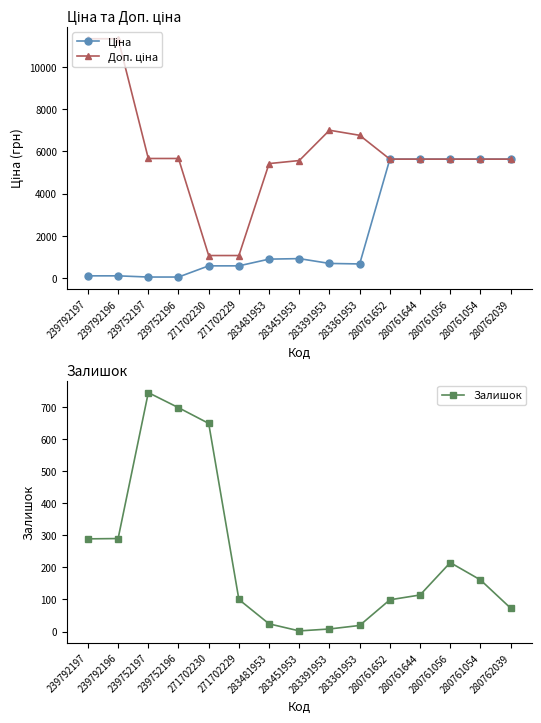

What is the greatest value displayed?

11334.0